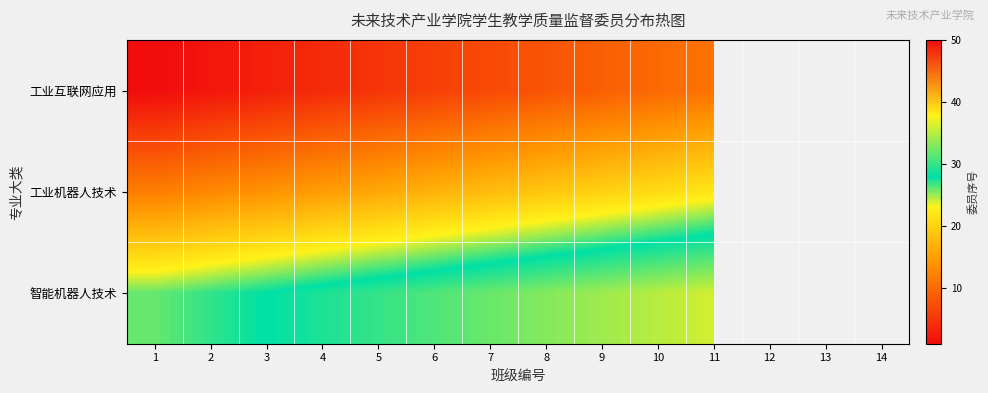

Where does the 工业机器人技术 series first go above 19?

9